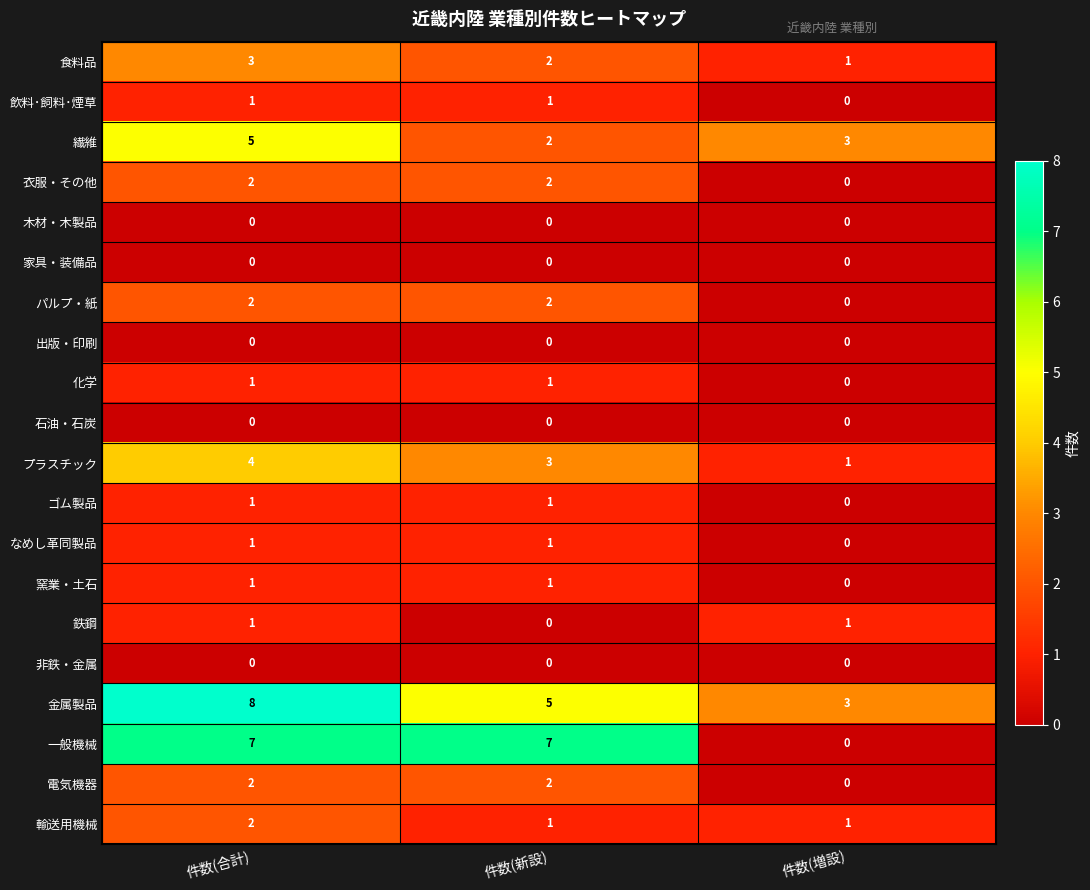

How many series are shown in this chart?

20